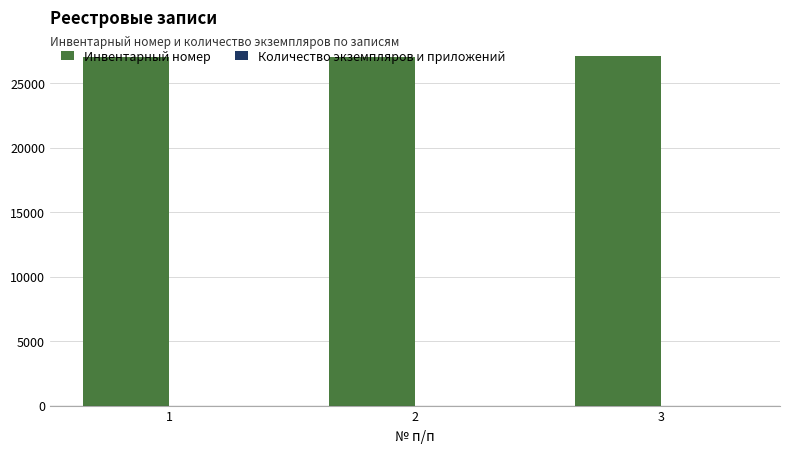

The value of Инвентарный номер at 3 is 43804. True or false?

False